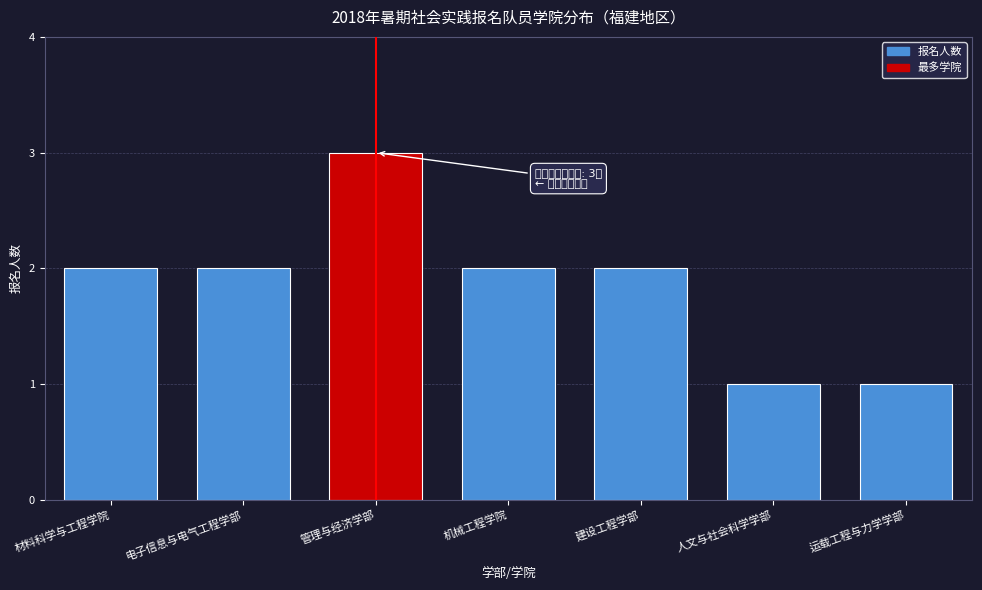

Reading right to left, list all the values displayed in this chart.

运载工程与力学学部=1	人文与社会科学学部=1	建设工程学部=2	机械工程学院=2	管理与经济学部=3	电子信息与电气工程学部=2	材料科学与工程学院=2